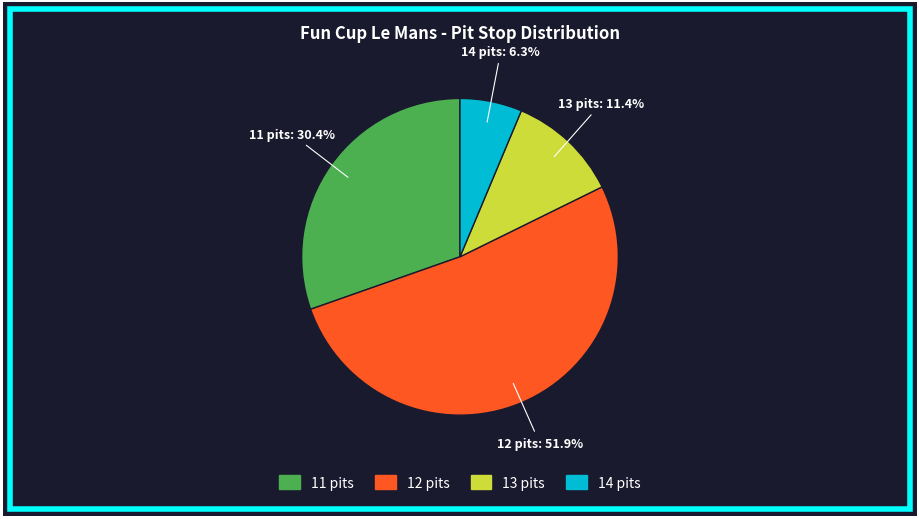

To the nearest percent, what is the difference between the 11 and 12 slice percentages?

22%